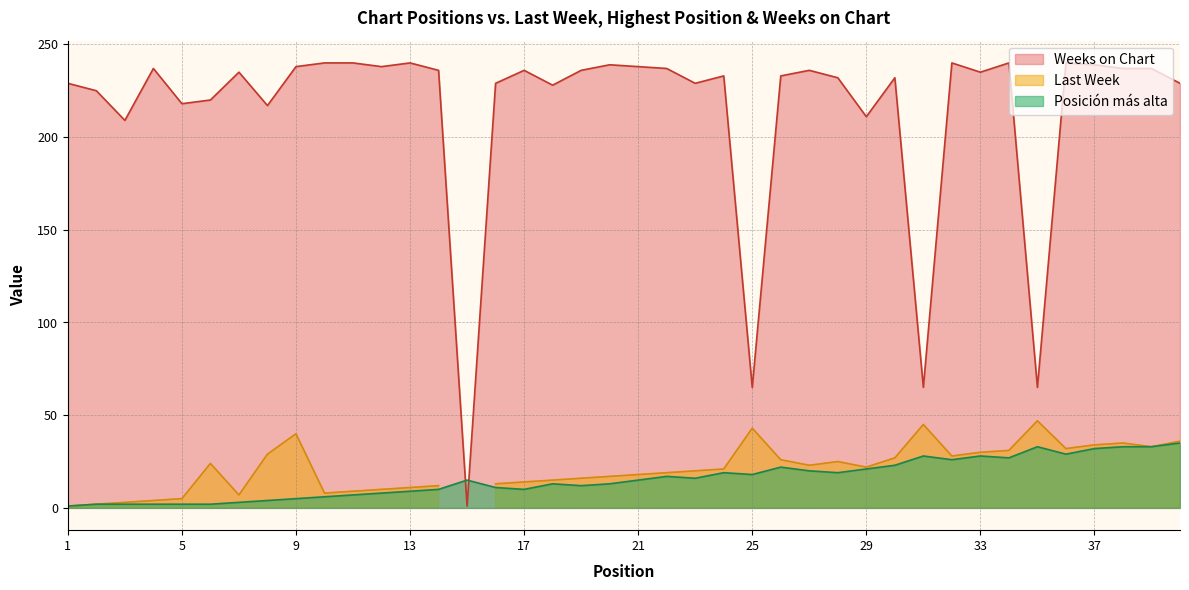

Where is the first local minimum for Weeks on Chart?

3